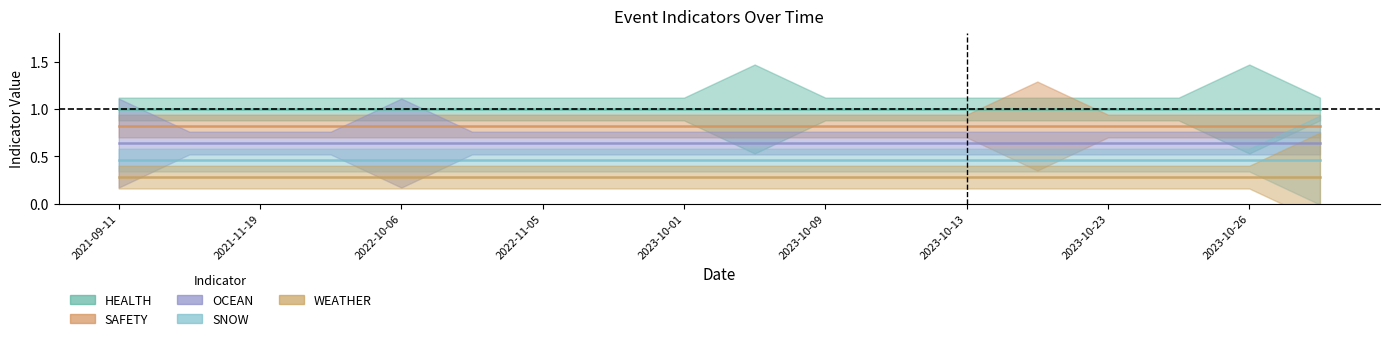

At which label is SNOW closest to 0?

2021-09-11